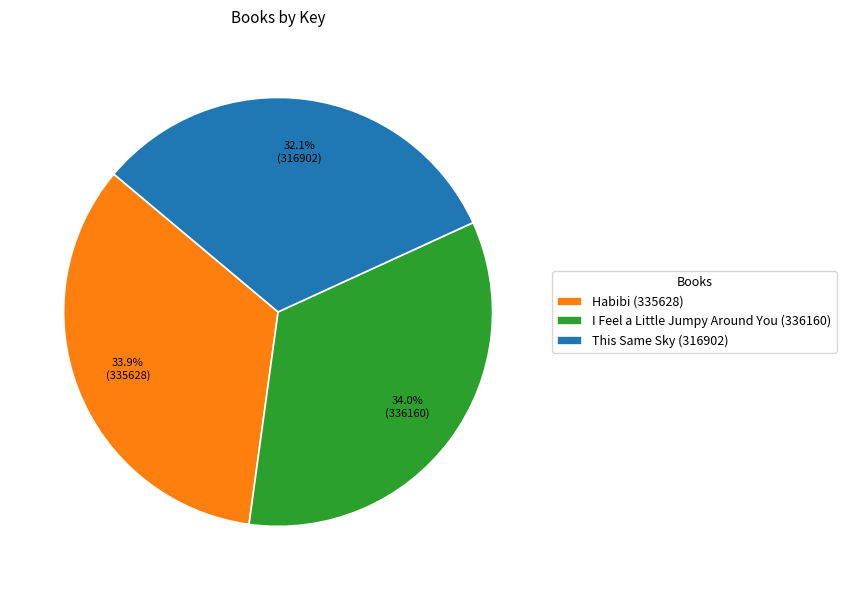

The I Feel a Little Jumpy Around You (336160) slice represents 41% of the pie. True or false?

False